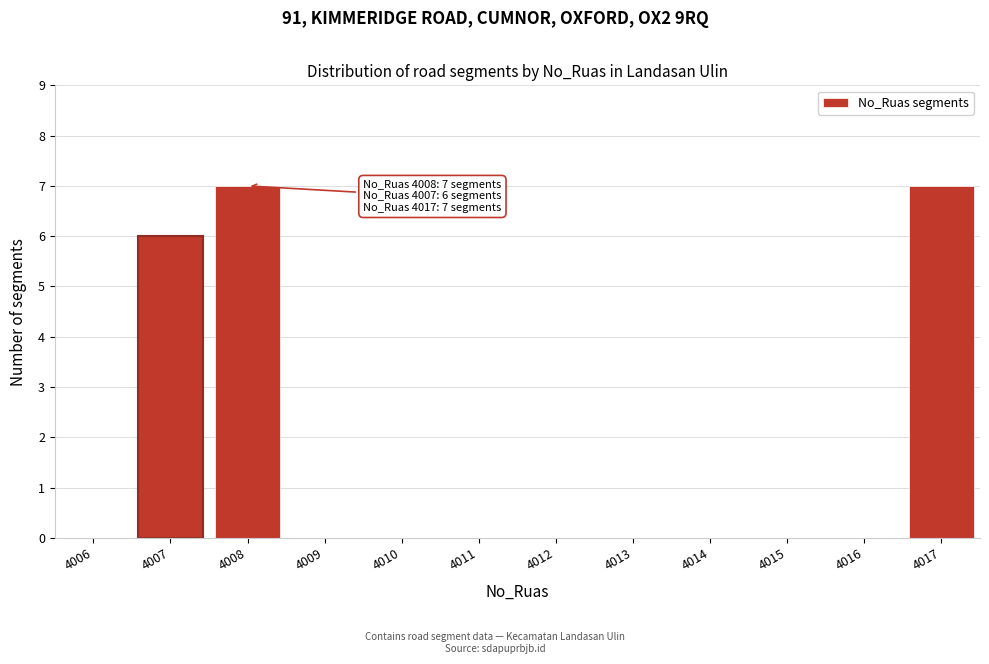

Reading left to right, list all the values displayed in this chart.

4006=0	4007=6	4008=7	4009=0	4010=0	4011=0	4012=0	4013=0	4014=0	4015=0	4016=0	4017=7